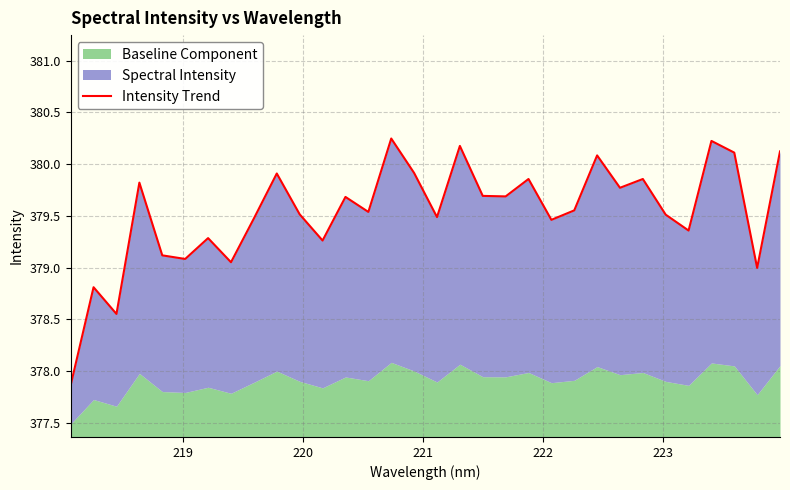

How many data points are less than 379?

4